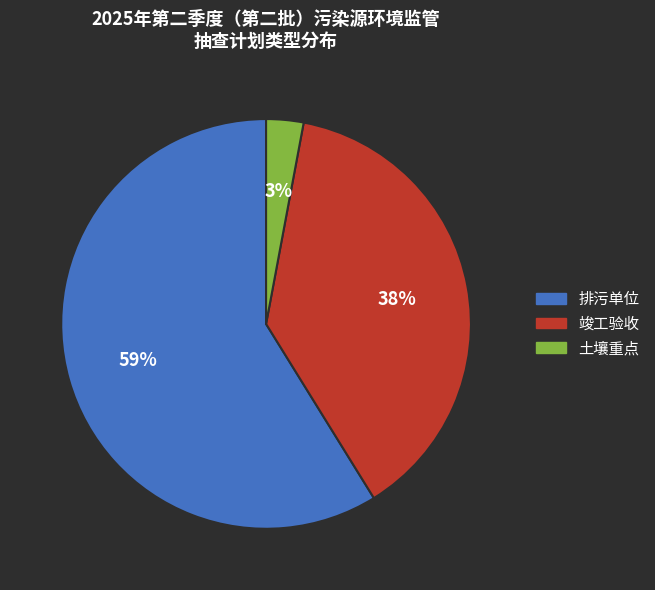

Which category accounts for the majority?

排污单位